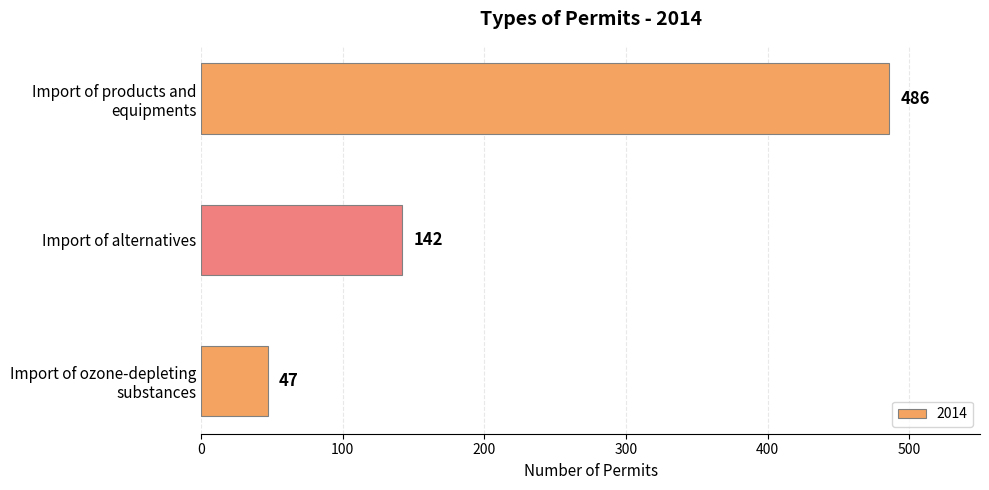

How many values are between 47 and 486?

3